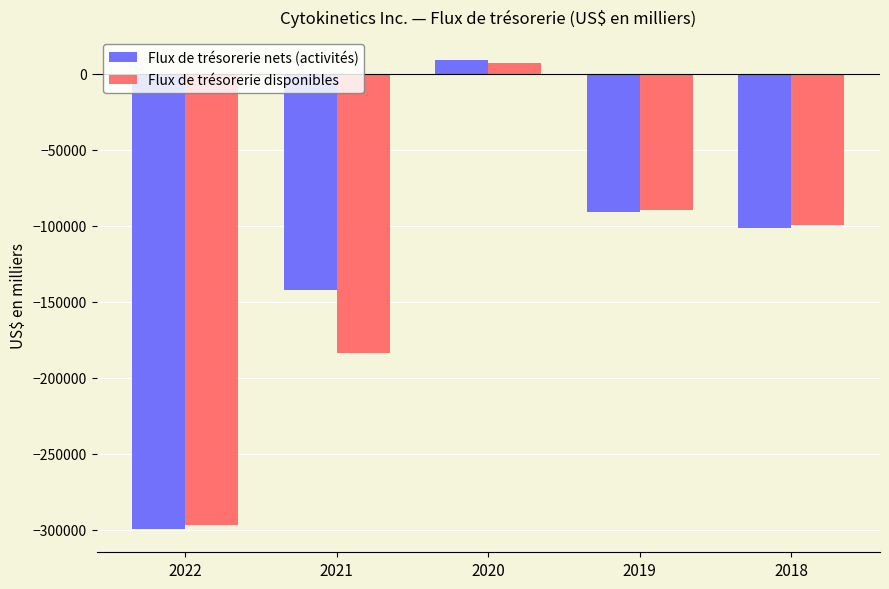

Which series changed the most between 2022 and 2020?

Flux de trésorerie nets (activités)